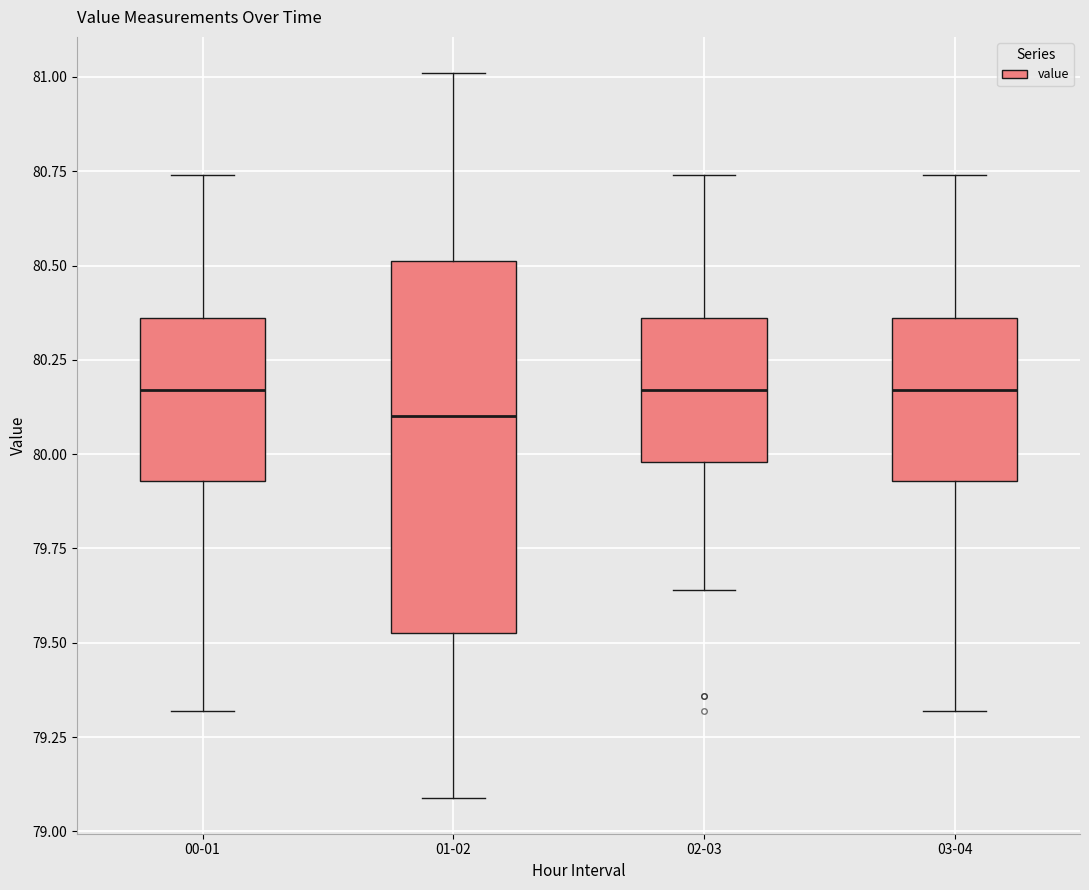

Comparing the boxes themselves (not the whiskers), which one is the tallest?

01-02